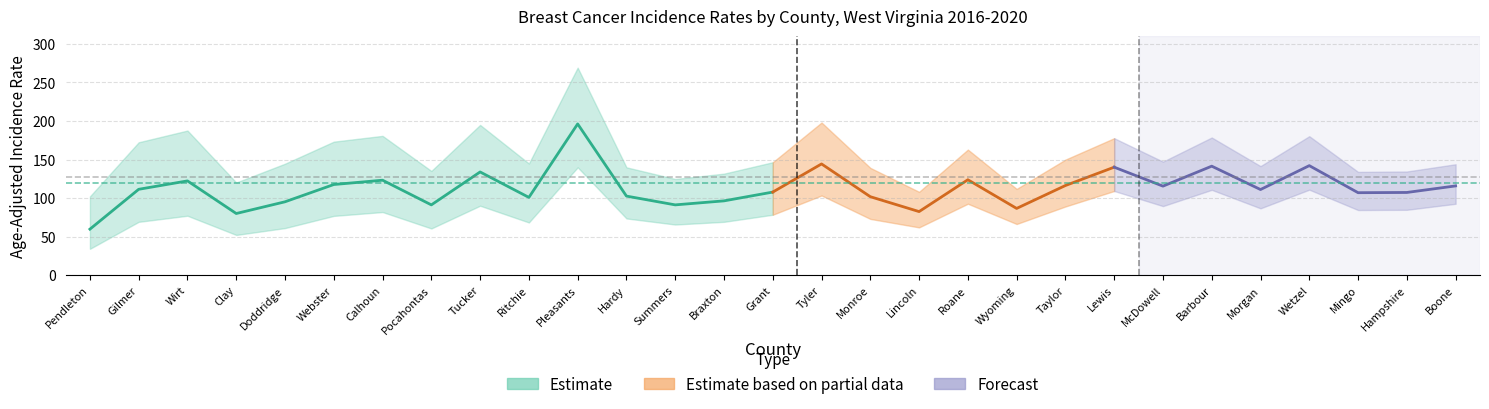

What is the highest value of the rate series?

196.2